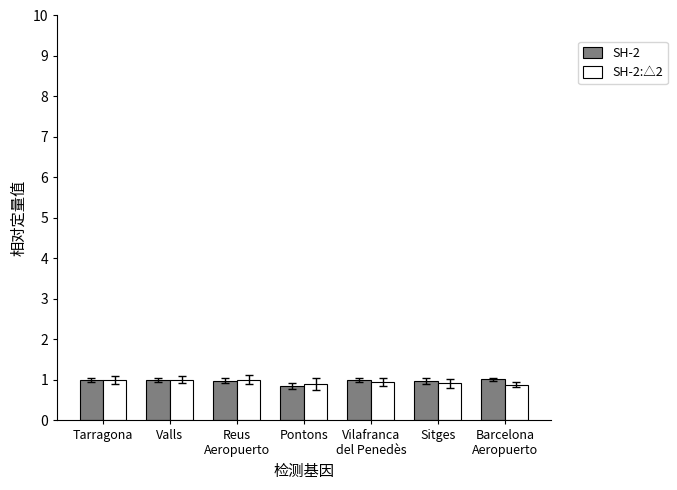

Count the number of data series in this chart.

2